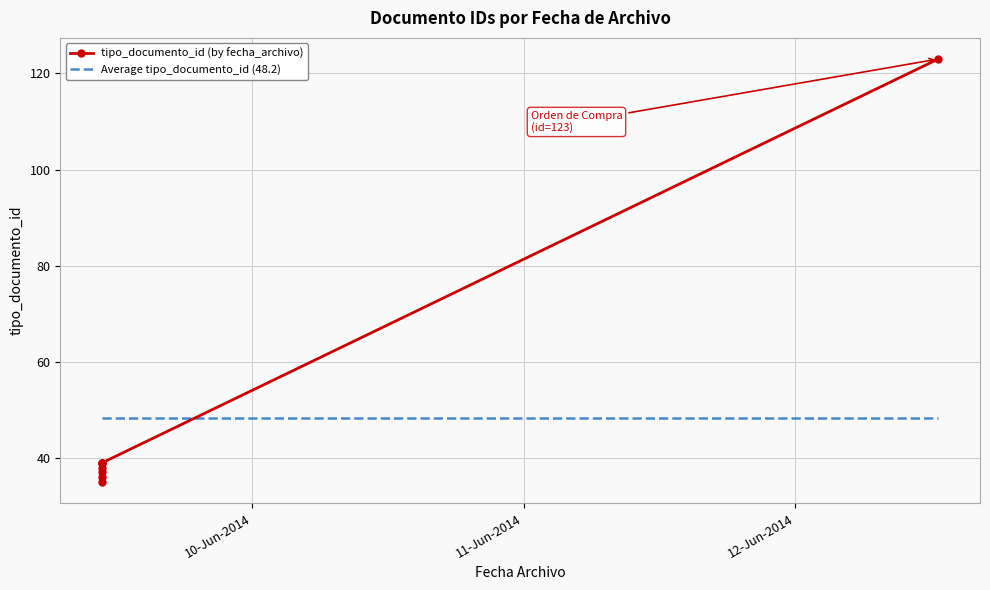

What is the difference between the second highest and second lowest values in the tipo_documento_id (by fecha_archivo) series?

3.0